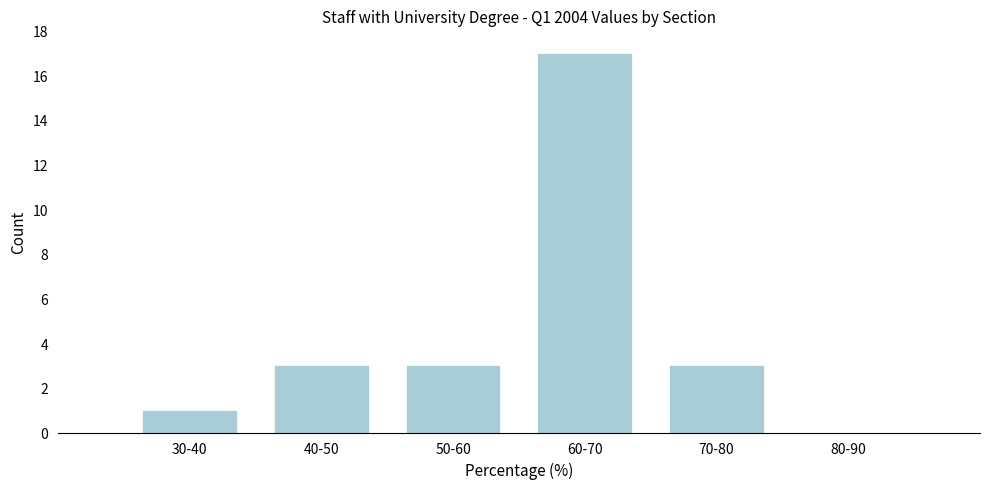

Reading left to right, transcribe all the data shown in this chart.

30-40=1	40-50=3	50-60=3	60-70=17	70-80=3	80-90=0